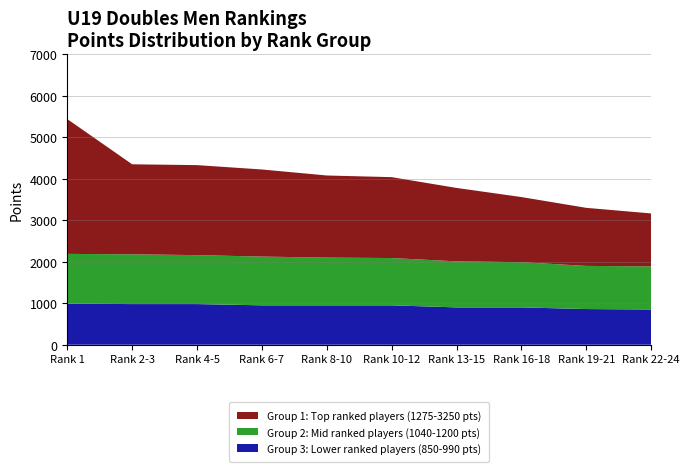

What is the total value across all series at Rank 6-7?

4225